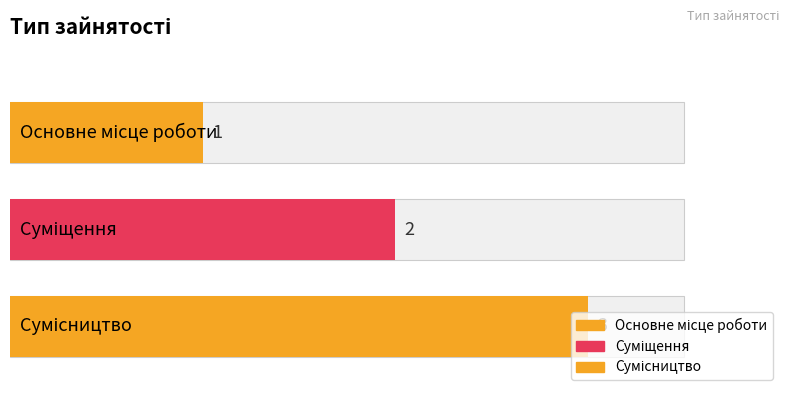

What is the label of the 1st bar from the left?

Основне місце роботи